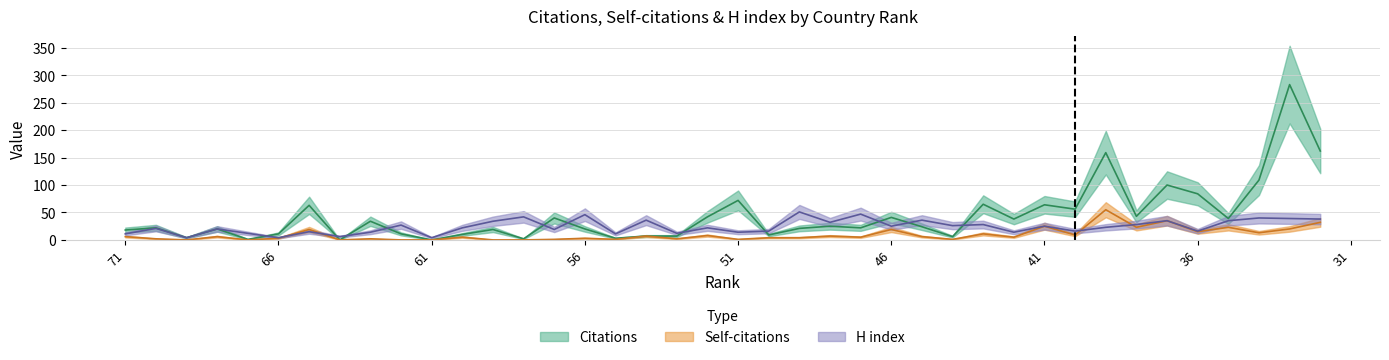

How many values in the H index series are below 23?

20